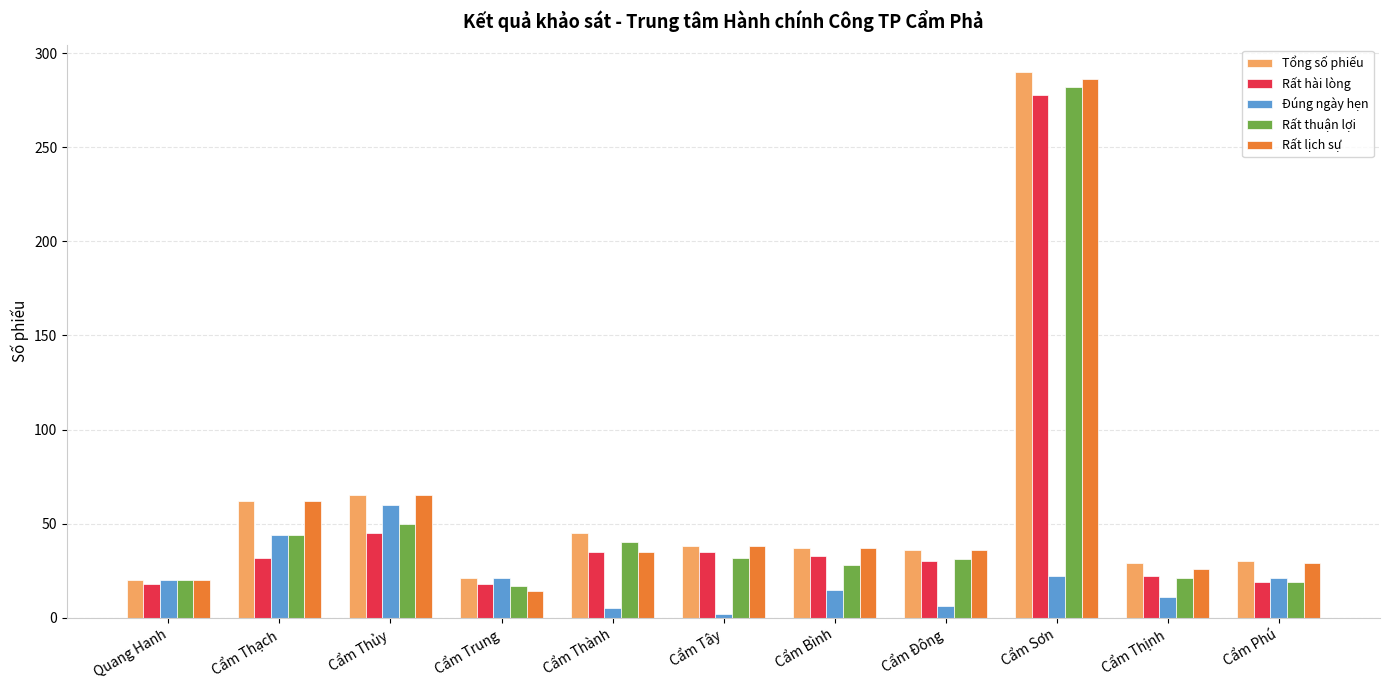

Which series changed the most between Cẩm Bình and Cẩm Đông?

Đúng ngày hẹn